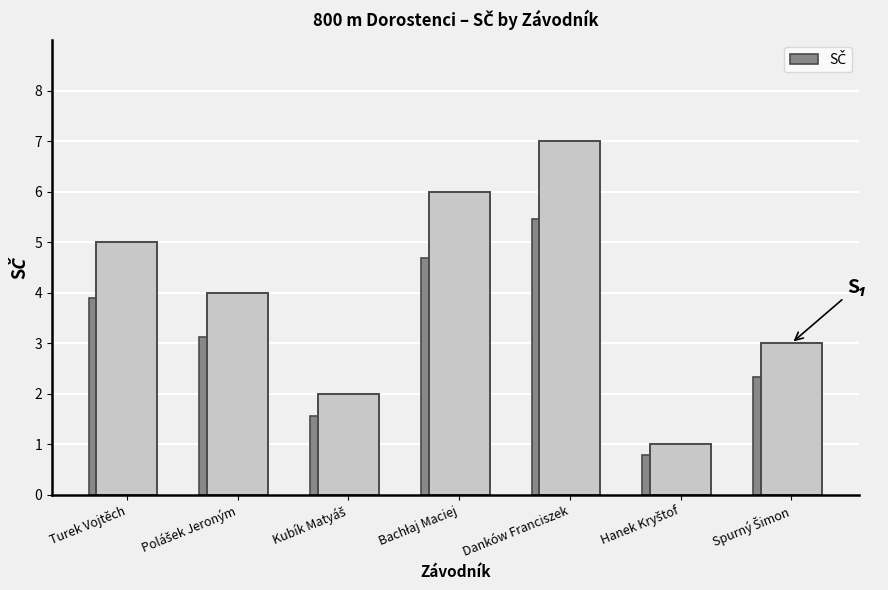

Rank the categories by value from lowest to highest.

Hanek Kryštof, Kubík Matyáš, Spurný Šimon, Polášek Jeroným, Turek Vojtěch, Bachłaj Maciej, Danków Franciszek